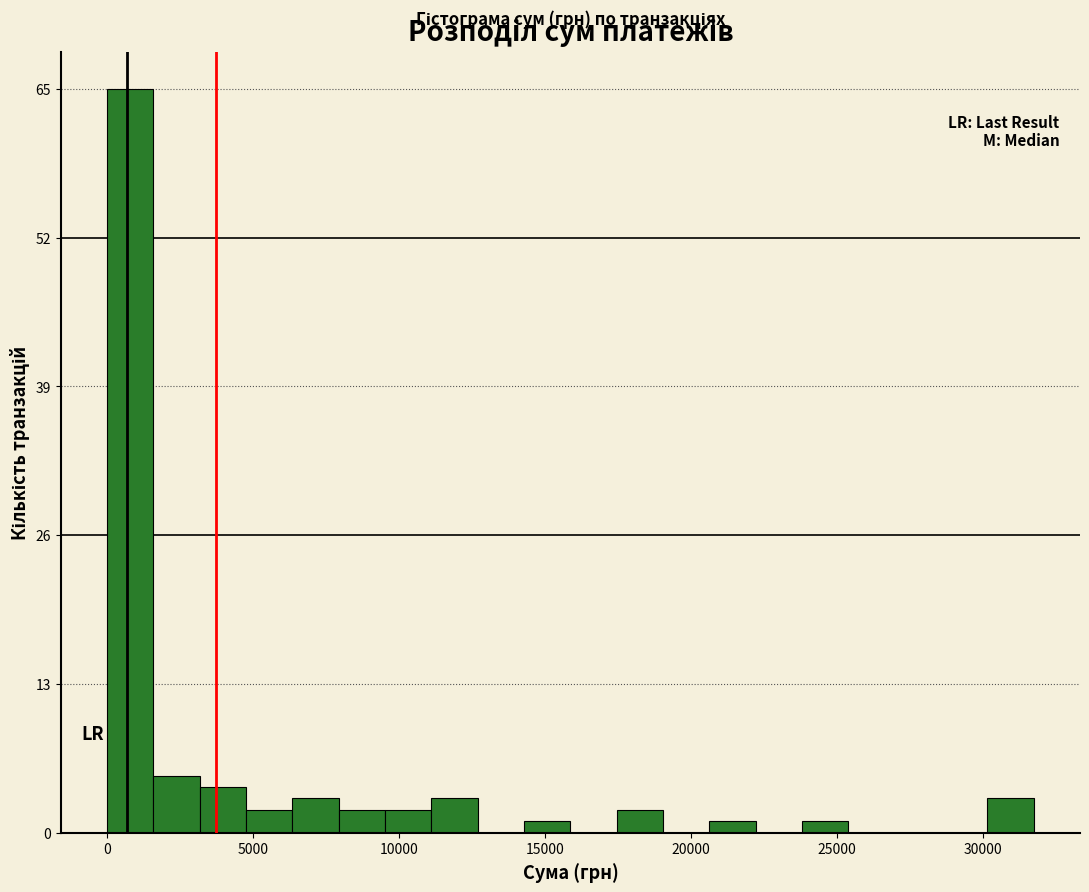

Around what value on the x-axis is the tallest bar? Give the approximate position of its centre, as read against the axis.

1000